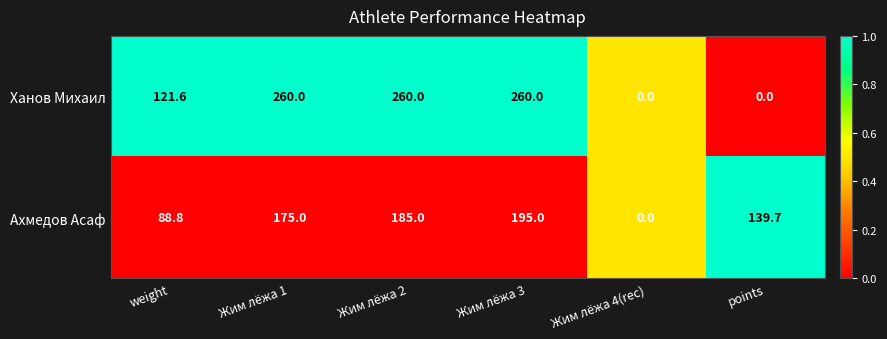

Reading left to right, transcribe all the data shown in this chart.

Ханов Михаил: 121.6	260.0	260.0	260.0	0.0	0.0
Ахмедов Асаф: 88.8	175.0	185.0	195.0	0.0	139.7